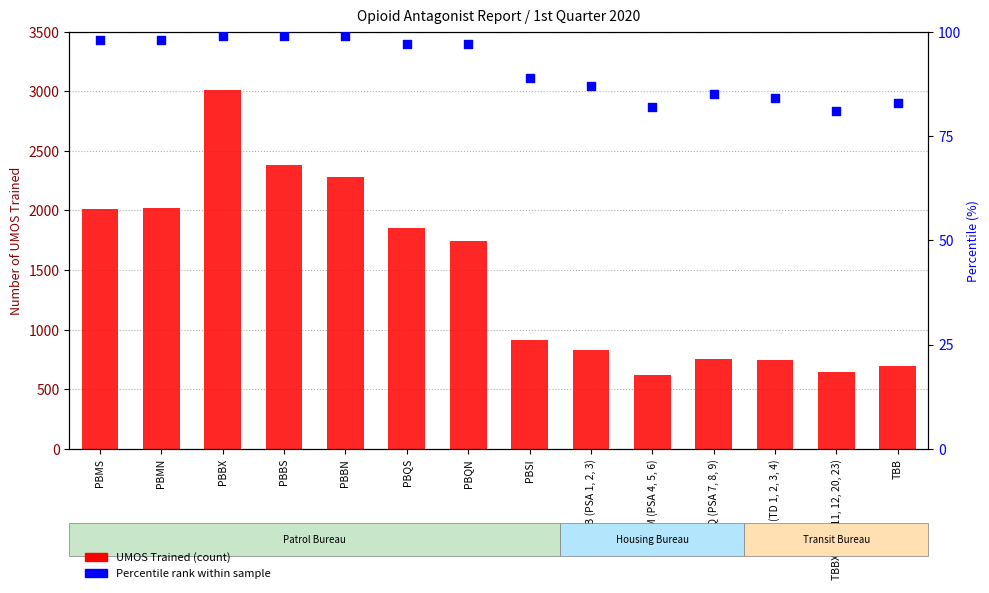

Which series contains the highest Y value?

UMOS Trained (count)